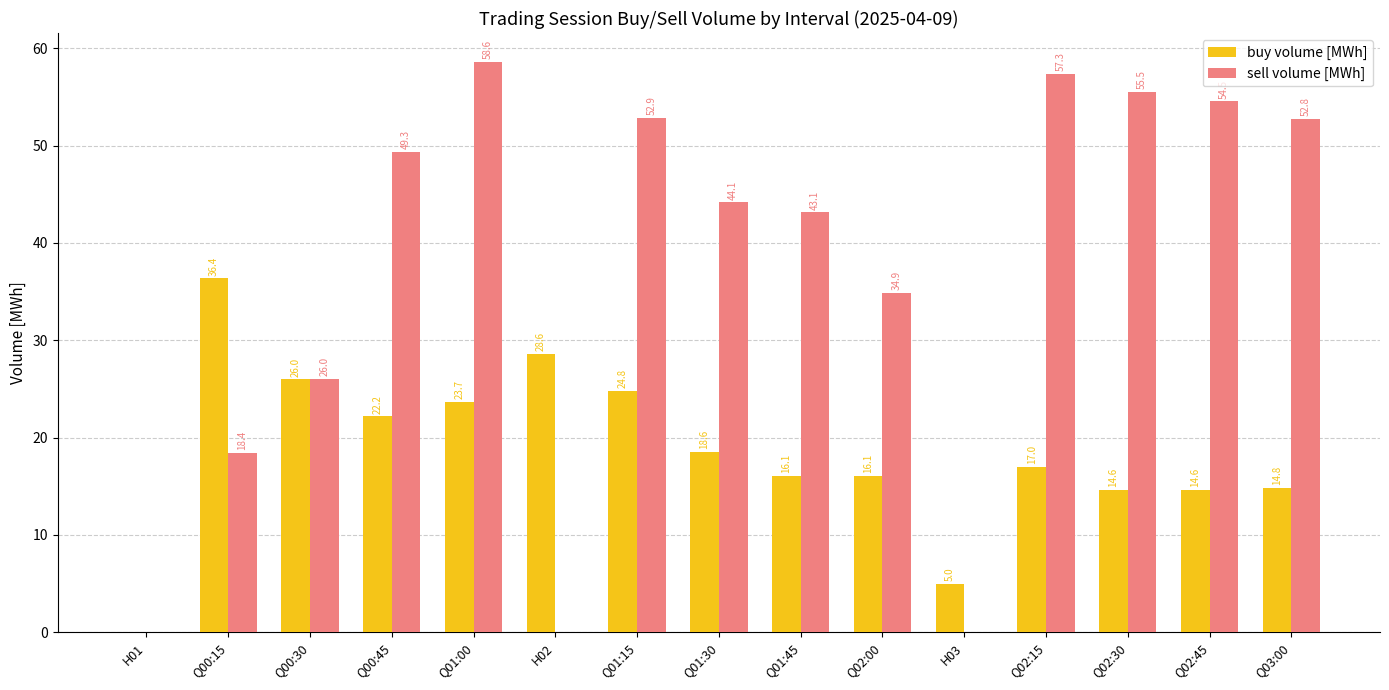

Which series has the largest range (max minus min)?

sell volume [MWh]